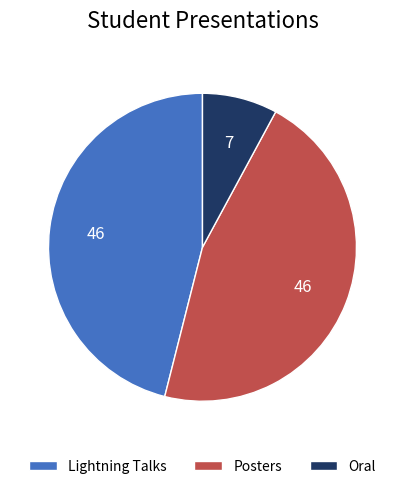

Is it true that Oral is 8% of the pie?

True